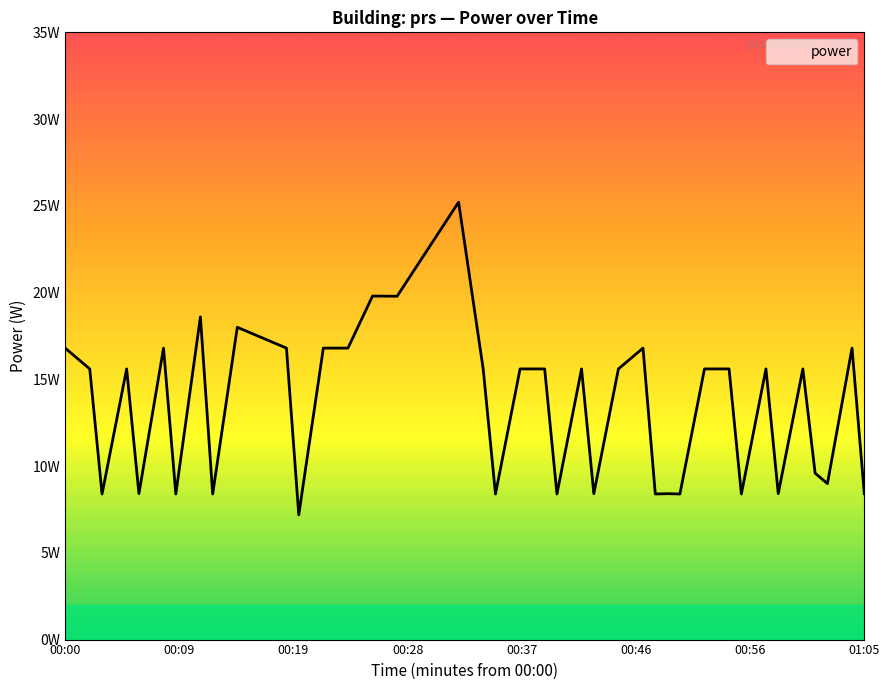

Does the chart display data point markers on the line(s)?

No